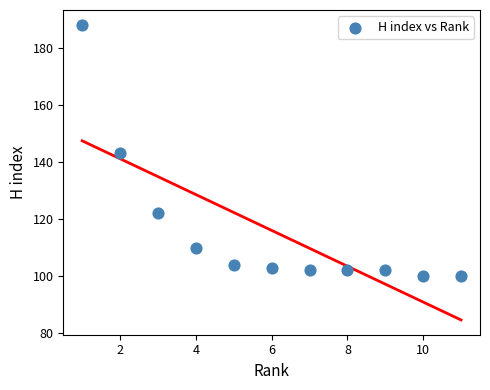

What is the average Y value?

116